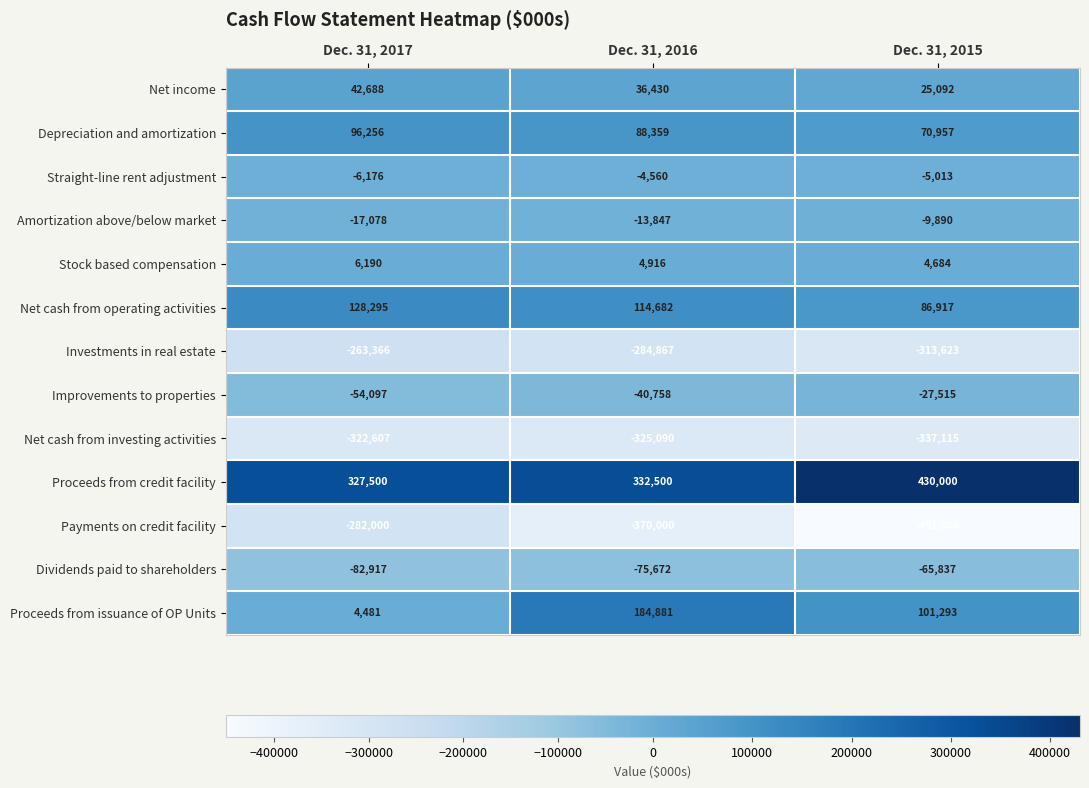

What is the sum of the Proceeds from issuance of OP Units values at Dec. 31, 2016 and Dec. 31, 2017?

189362